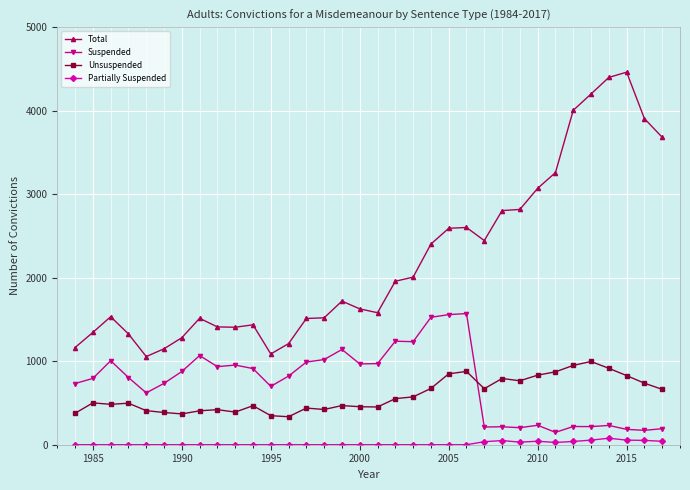

True or false: Total has more than 2 points higher than both neighbors.

True